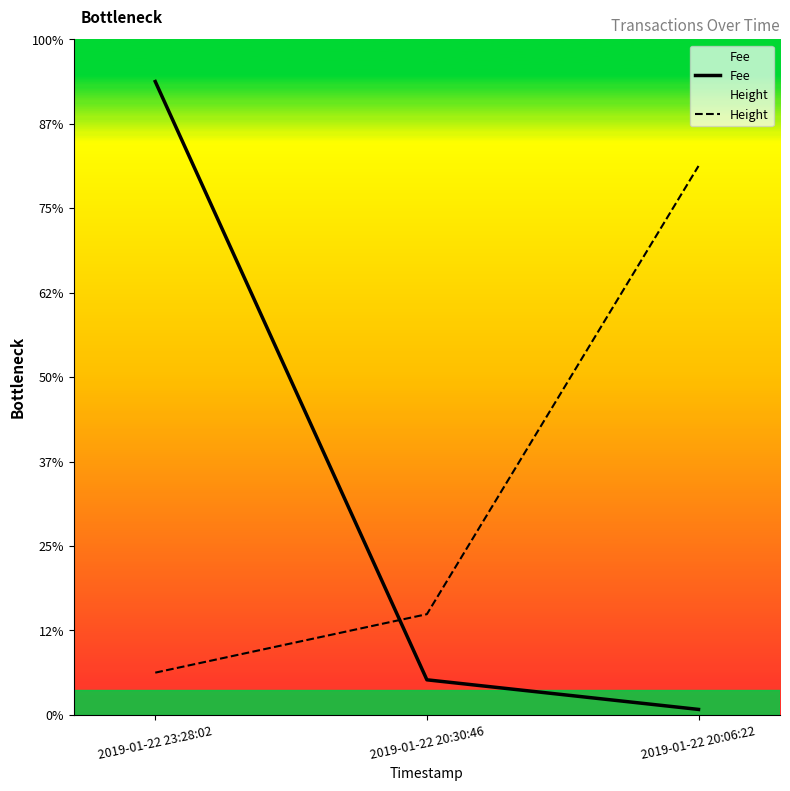

What is the average value of the Height series?

2.7